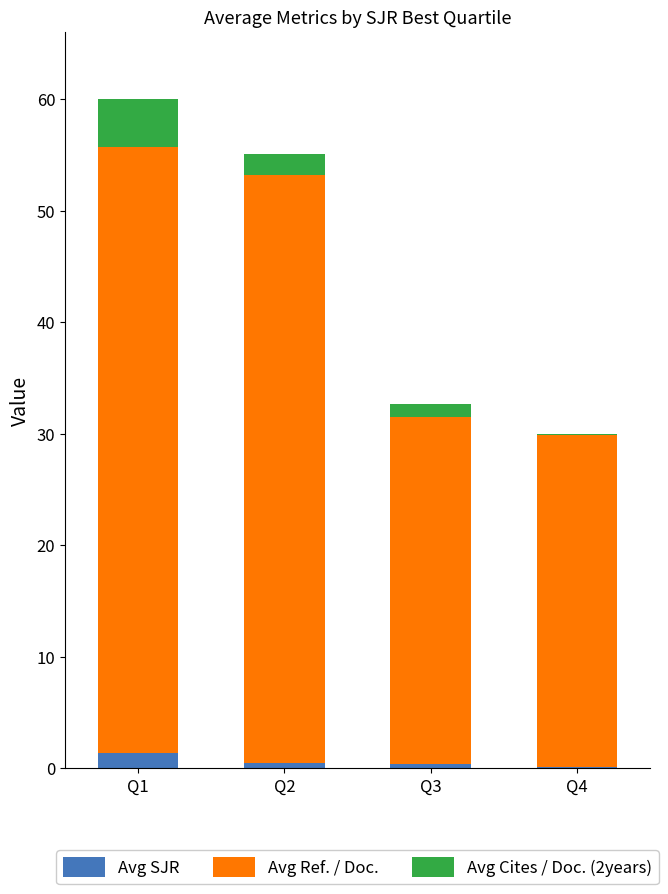

What is the total value across all series at Q1?

60.0